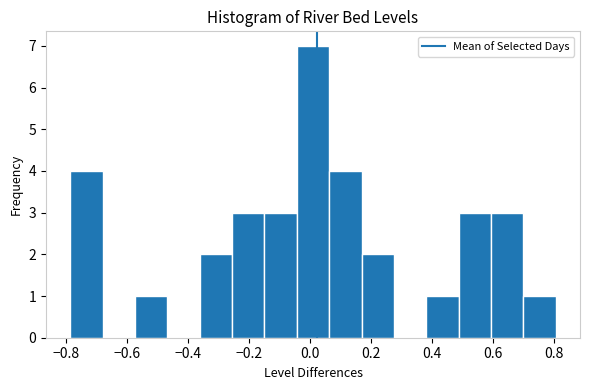

Reading left to right, list every bar in this chart as the range it spans on the x-axis followed by its height. Neither the bar edges nor the heights are printed on the chart, so give them approximately, as read against the axes.

-0.78 to -0.68: 4
-0.68 to -0.58: 0
-0.58 to -0.46: 1
-0.46 to -0.36: 0
-0.36 to -0.26: 2
-0.26 to -0.16: 3
-0.16 to -0.04: 3
-0.04 to 0.06: 7
0.06 to 0.16: 4
0.16 to 0.28: 2
0.28 to 0.38: 0
0.38 to 0.48: 1
0.48 to 0.60: 3
0.60 to 0.70: 3
0.70 to 0.80: 1